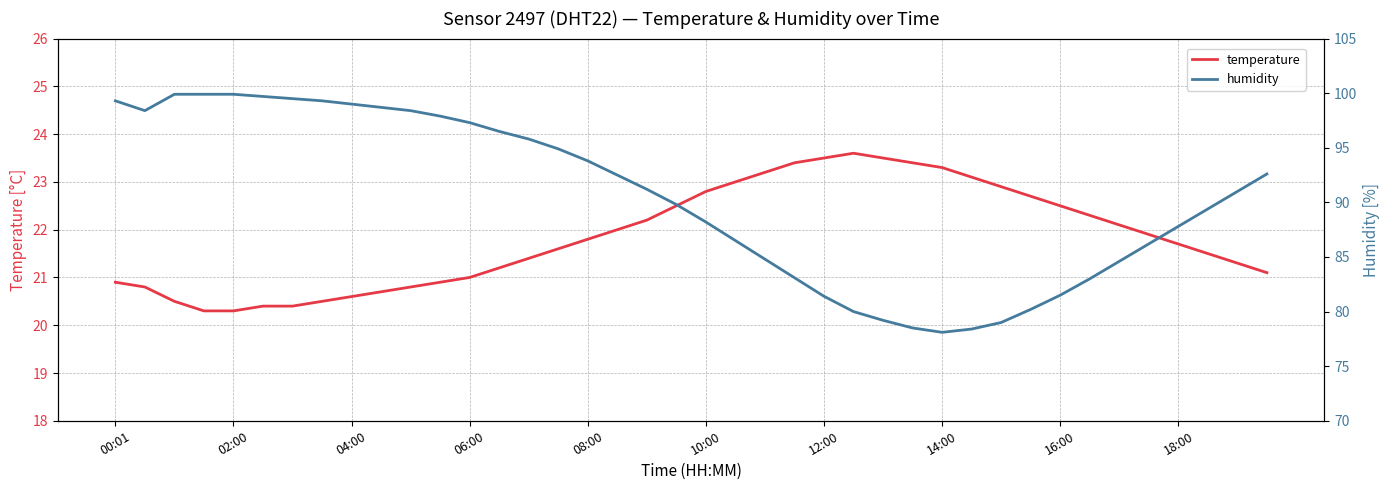

What are all the series names shown in the legend?

temperature, humidity